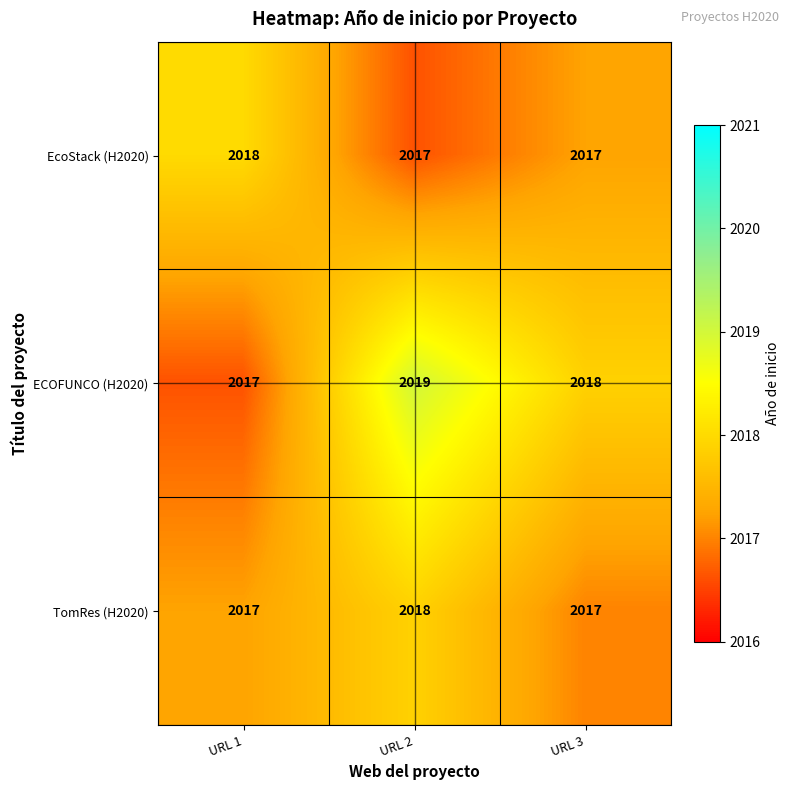

Reading left to right, what are all the values shown in this chart?

EcoStack (H2020): 2018	2017	2017
ECOFUNCO (H2020): 2017	2019	2018
TomRes (H2020): 2017	2018	2017